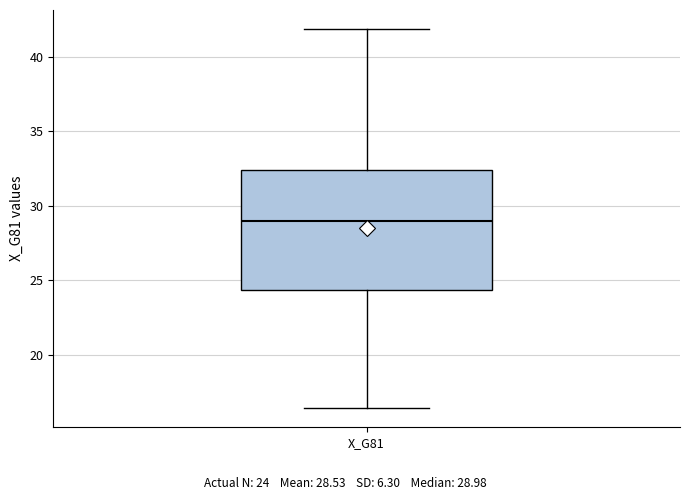

Read this box plot against the y-axis: the position of the median line, the range covered by the box, and the ends of both whiskers. The values are not printed on the chart, so give them approximately, as read against the axis.

median 29.0, box 24.5 to 32.5, whiskers 16.5 to 42.0